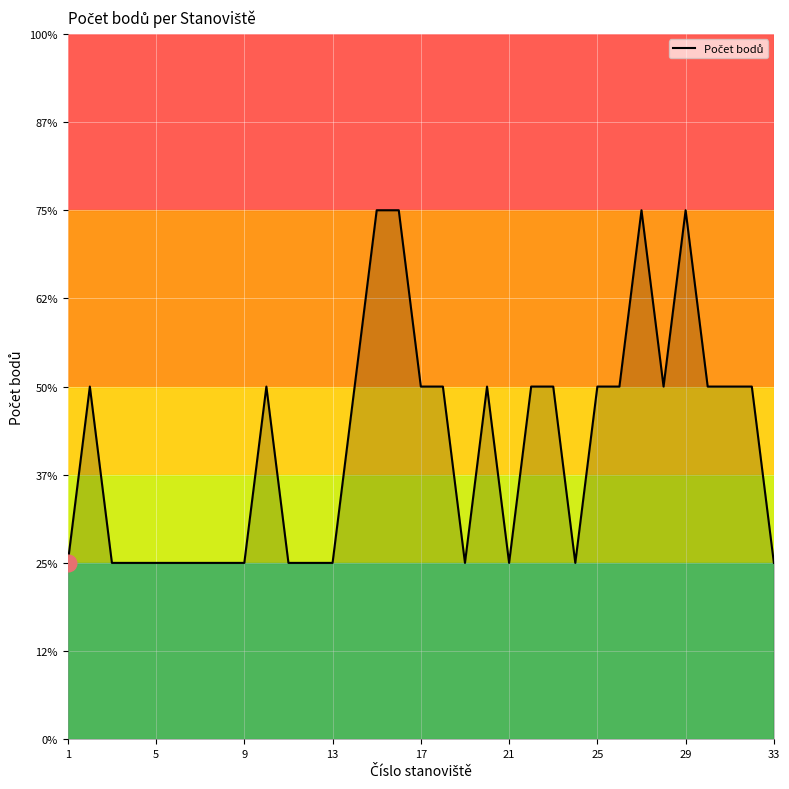

Does the chart display data point markers on the line(s)?

No